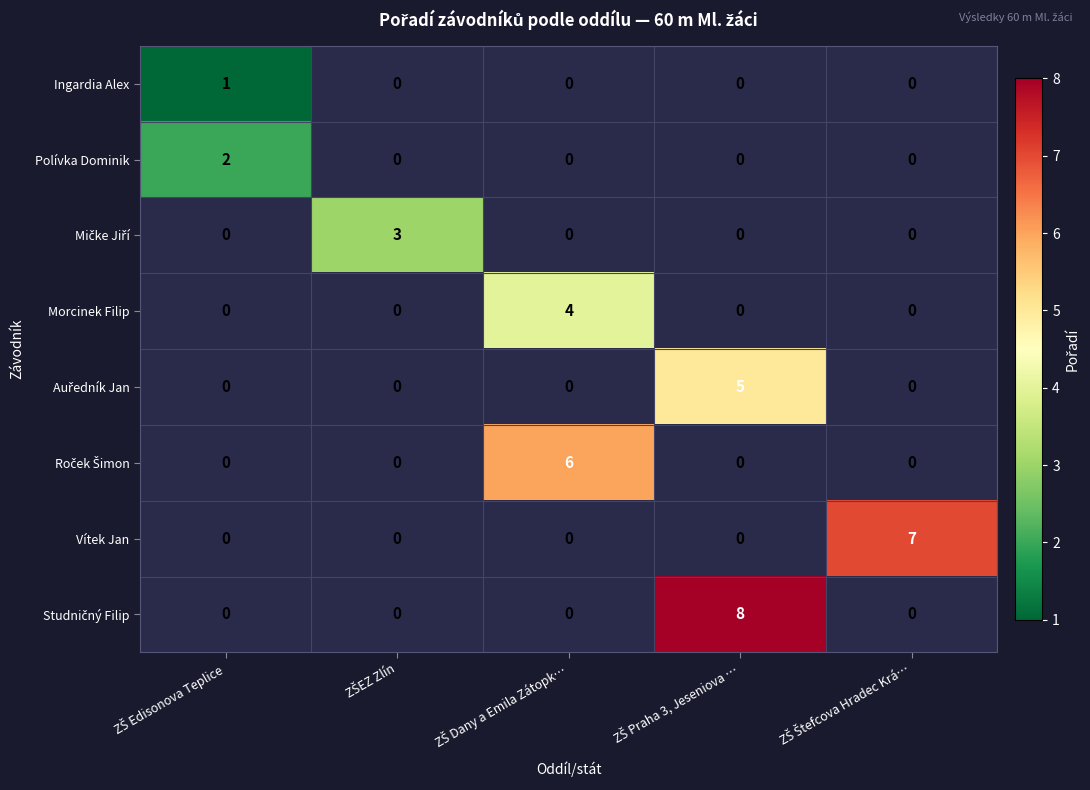

Rank the series by their maximum value, from lowest to highest.

Ingardia Alex, Polívka Dominik, Mičke Jiří, Morcinek Filip, Auředník Jan, Roček Šimon, Vítek Jan, Studničný Filip